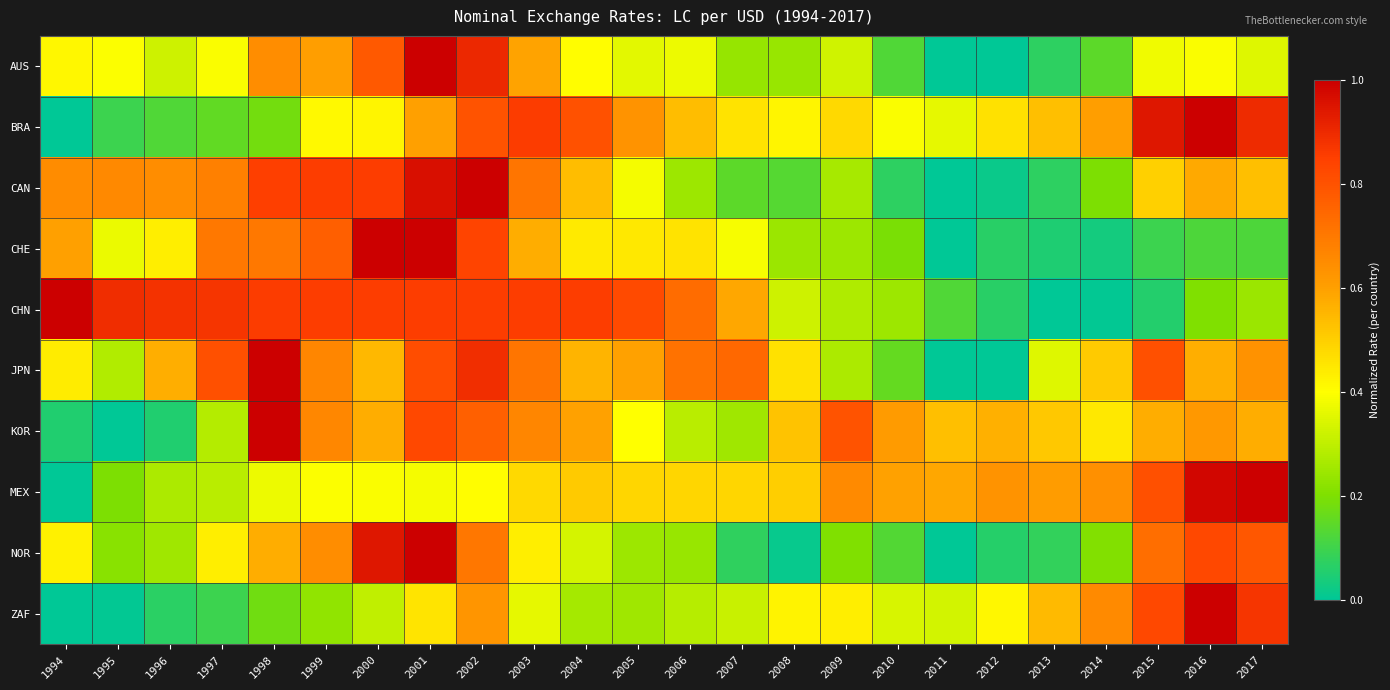

How many distinct data groups are displayed?

10